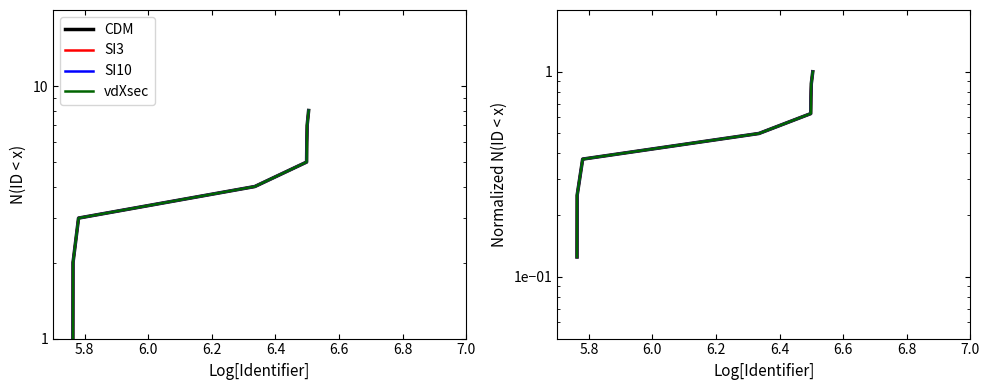

True or false: SI10 and CDM cross at least once.

False